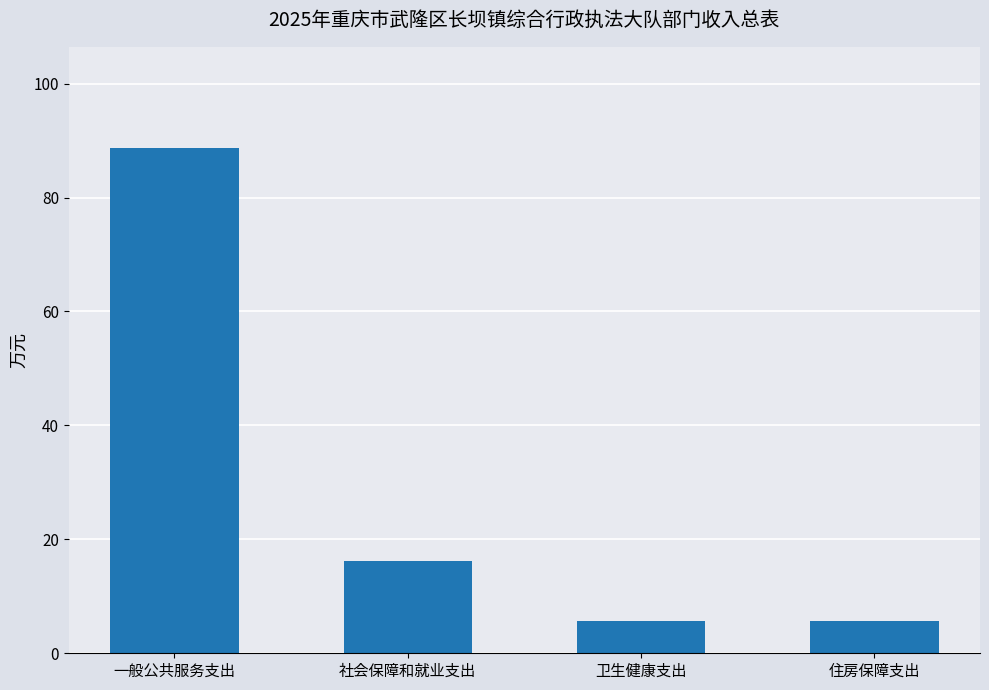

What is the difference between the values at 社会保障和就业支出 and 住房保障支出?

10.6